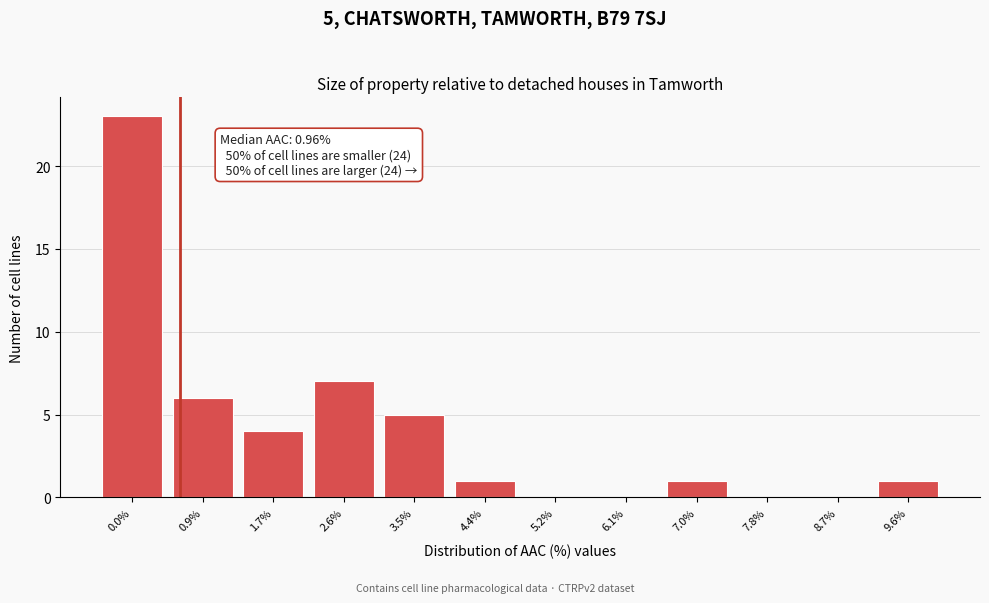

Reading left to right, extract all data points from this chart.

0.0%=23	0.9%=6	1.7%=4	2.6%=7	3.5%=5	4.4%=1	5.2%=0	6.1%=0	7.0%=1	7.8%=0	8.7%=0	9.6%=1